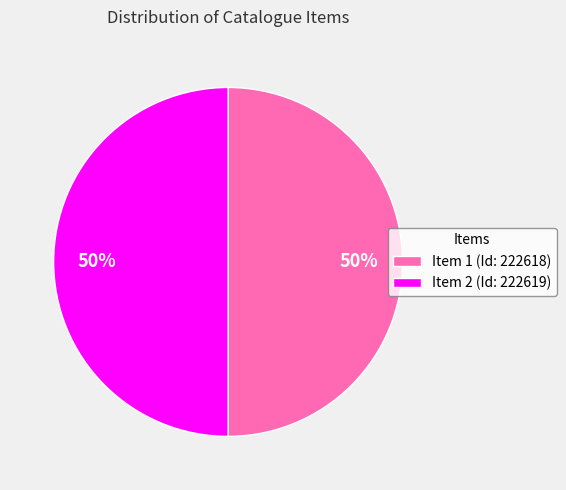

To the nearest percent, what is the average slice percentage?

50%